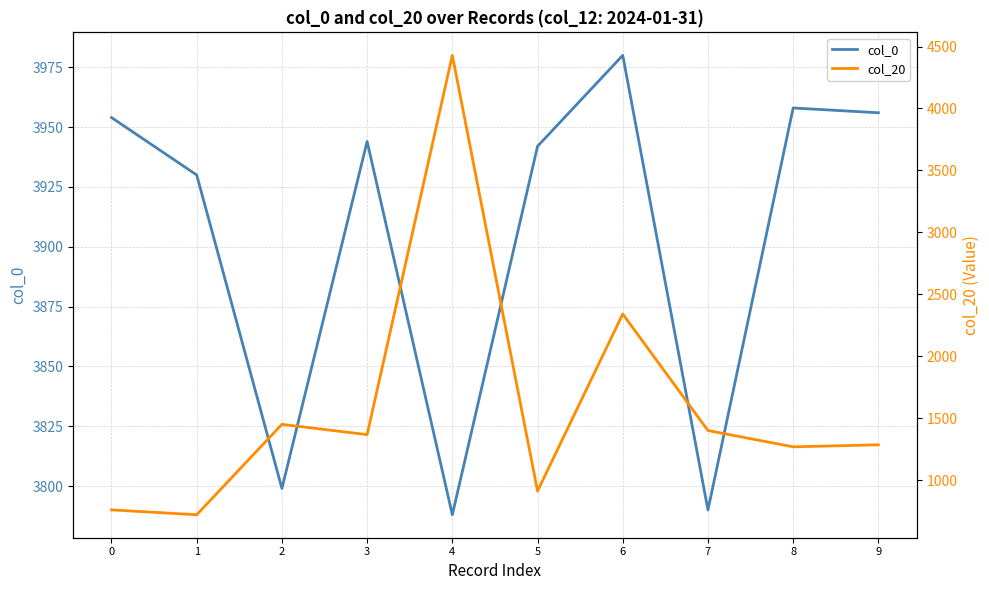

List the series in order of their peak value, lowest first.

col_0, col_20